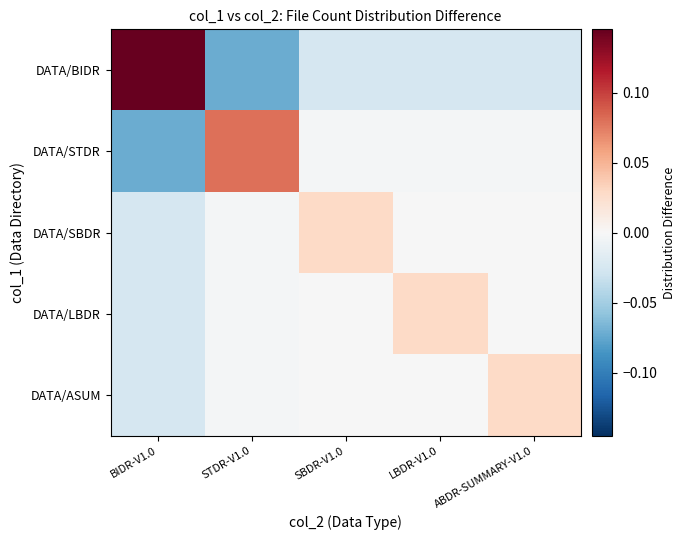

How many categories are shown in the chart?

5